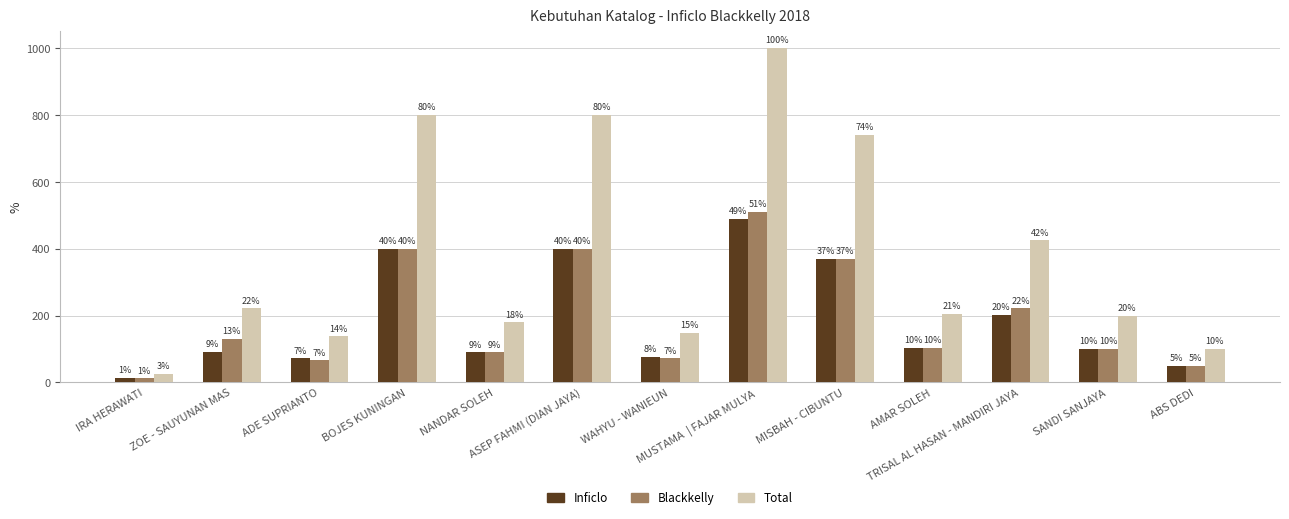

What are all the series names shown in the legend?

Inficlo, Blackkelly, Total